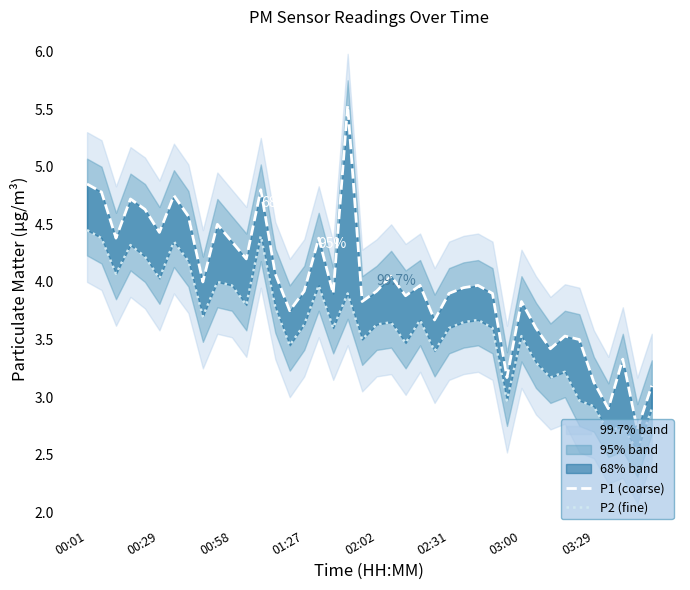

Does the chart have visible grid lines?

No